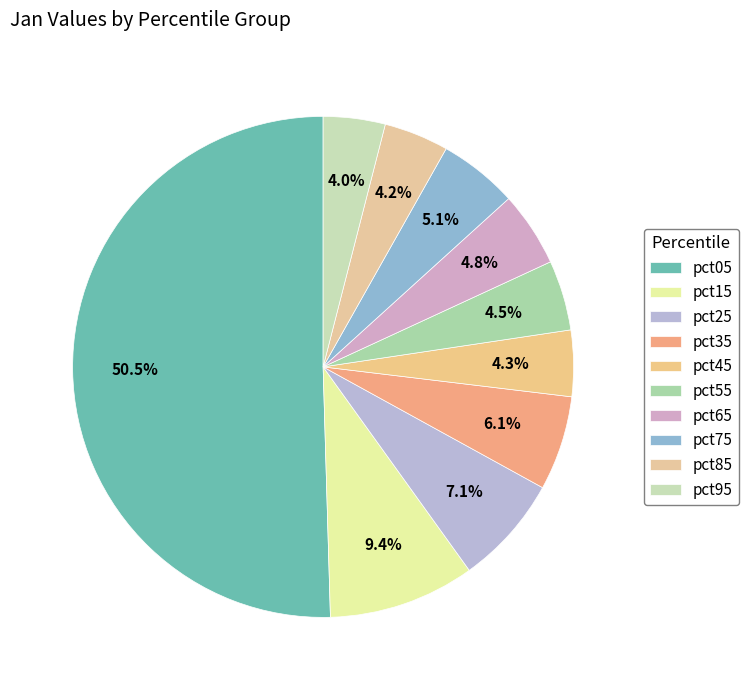

What is the majority slice?

pct05